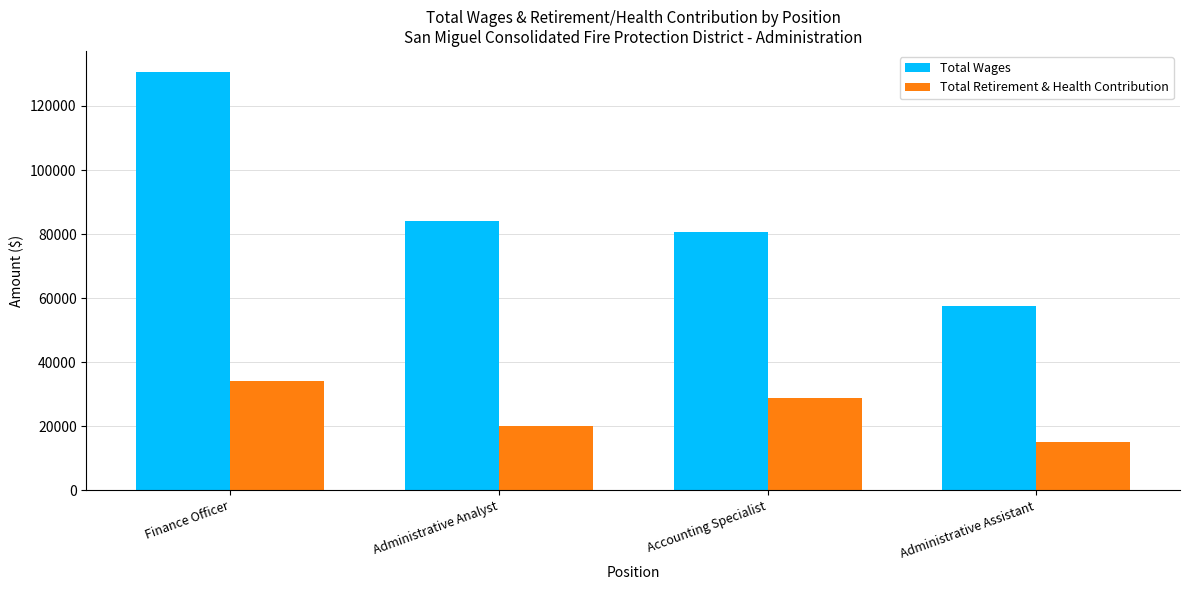

Which series changed the most between Finance Officer and Administrative Assistant?

Total Wages